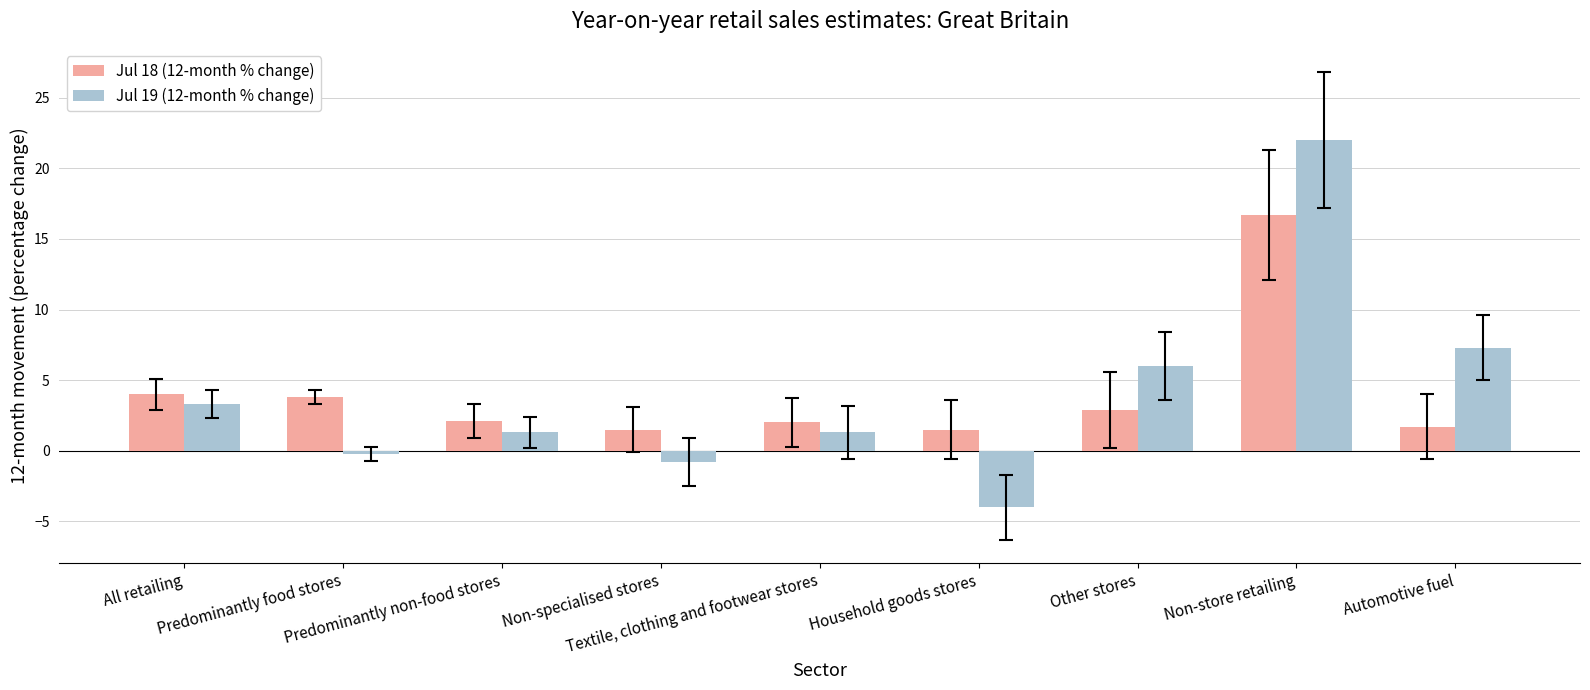

Is the value of Jul 18 (12-month % change) at Textile, clothing and footwear stores greater than the value of Jul 19 (12-month % change) at Predominantly food stores?

Yes